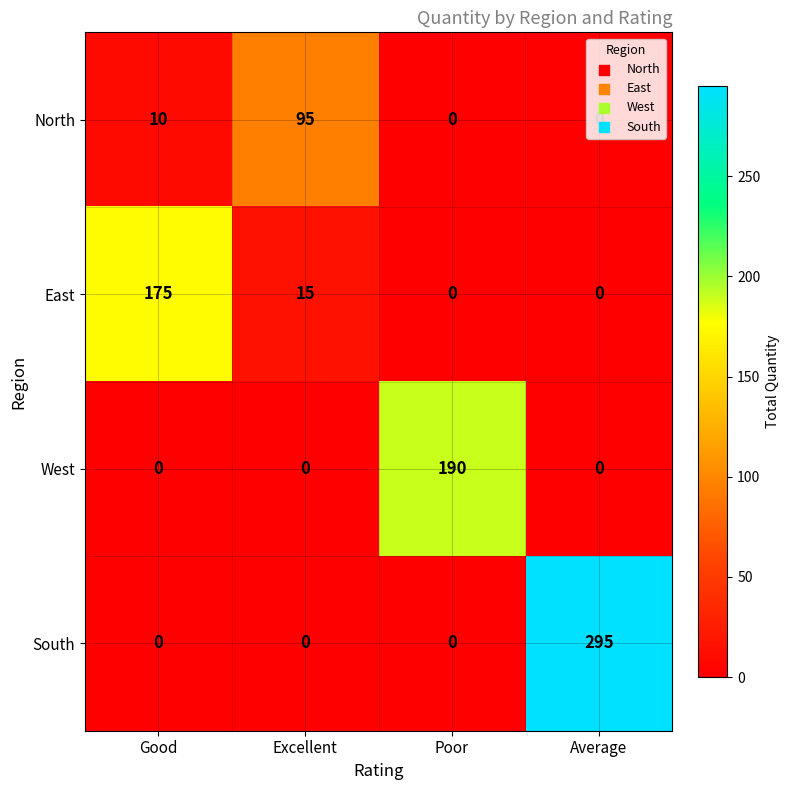

At how many categories does at least one series exceed 60?

4